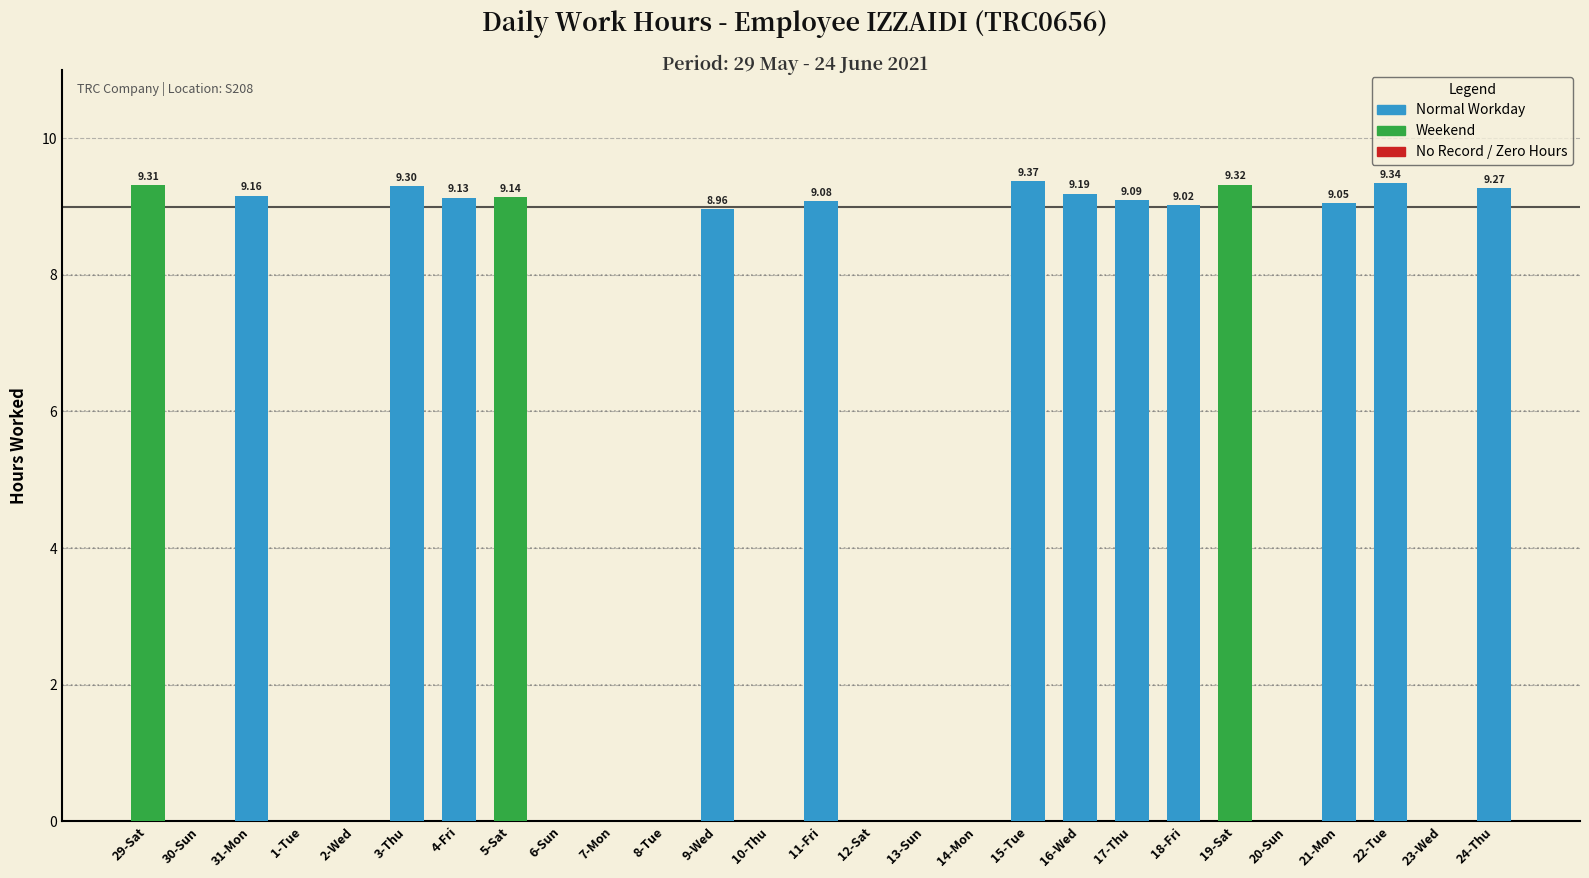

Count the number of data series in this chart.

1